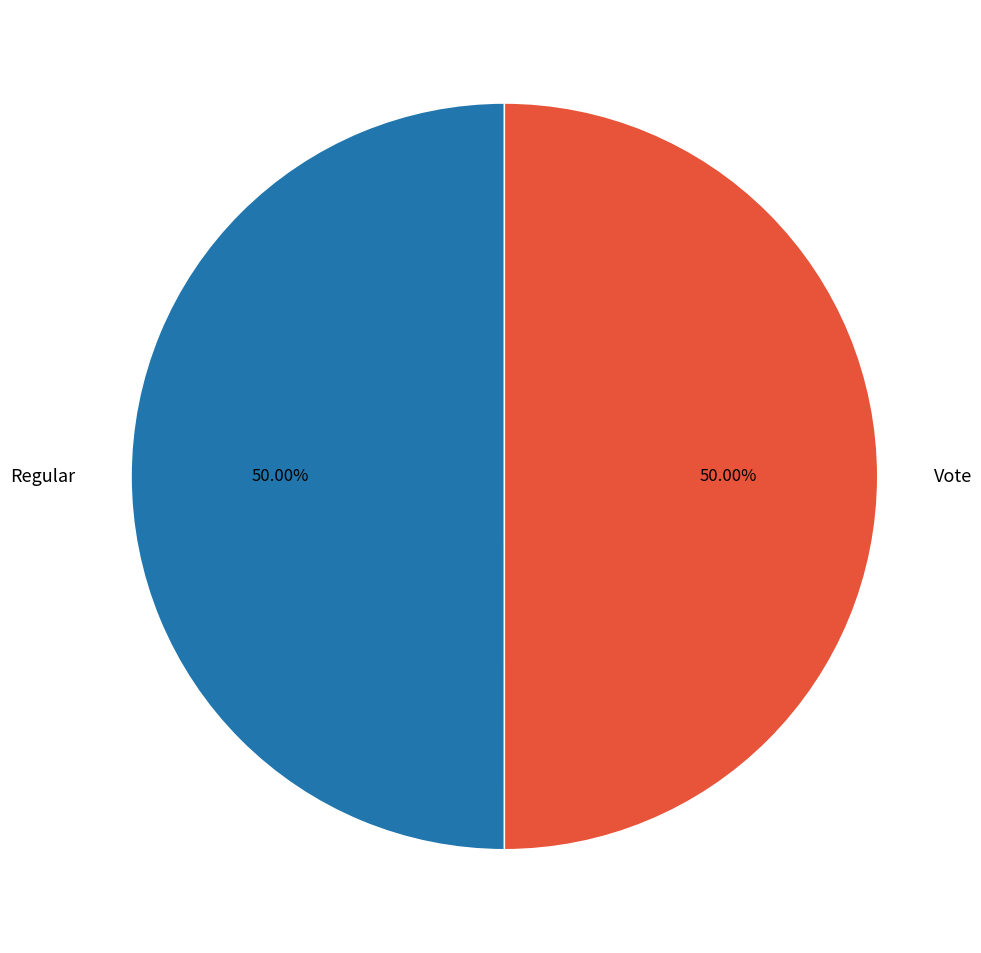

Approximately how many times larger is the value at Vote compared to Regular?

1.0